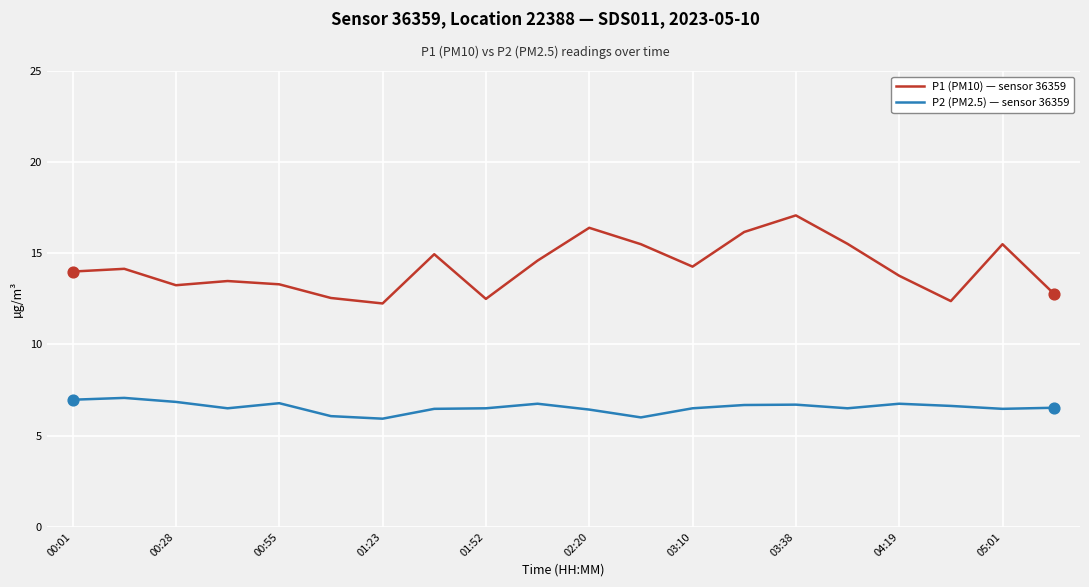

What are all the series names shown in the legend?

P1 (PM10) — sensor 36359, P2 (PM2.5) — sensor 36359